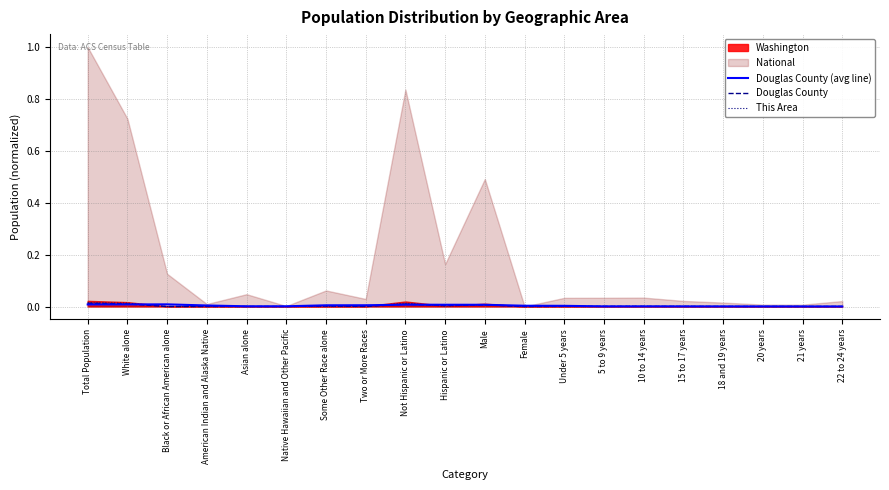

The value of Douglas County at American Indian and Alaska Native is 0.0. True or false?

True